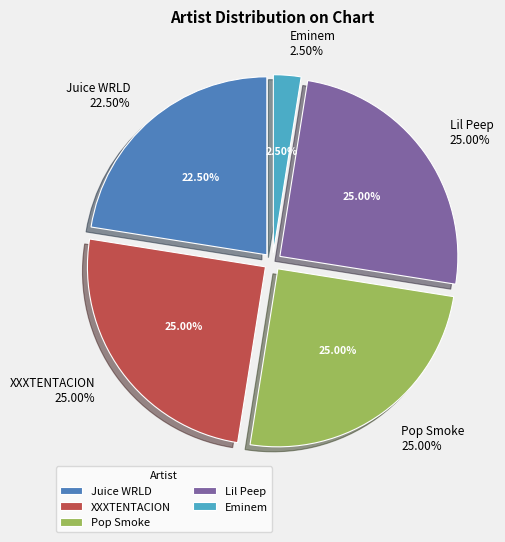

To the nearest percent, what is the difference between the XXXTENTACION and Juice WRLD slice percentages?

2%